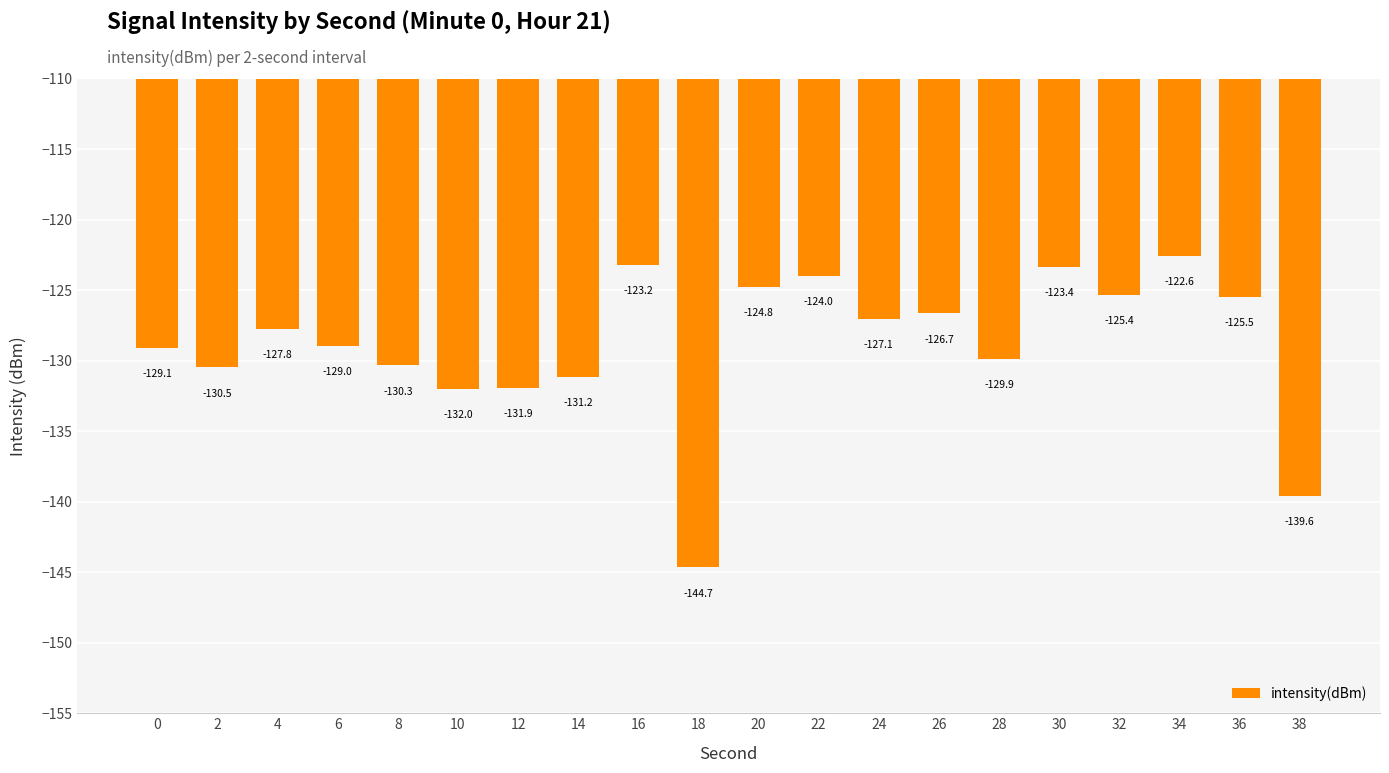

True or false: the data shows -180.4 at 24.

False